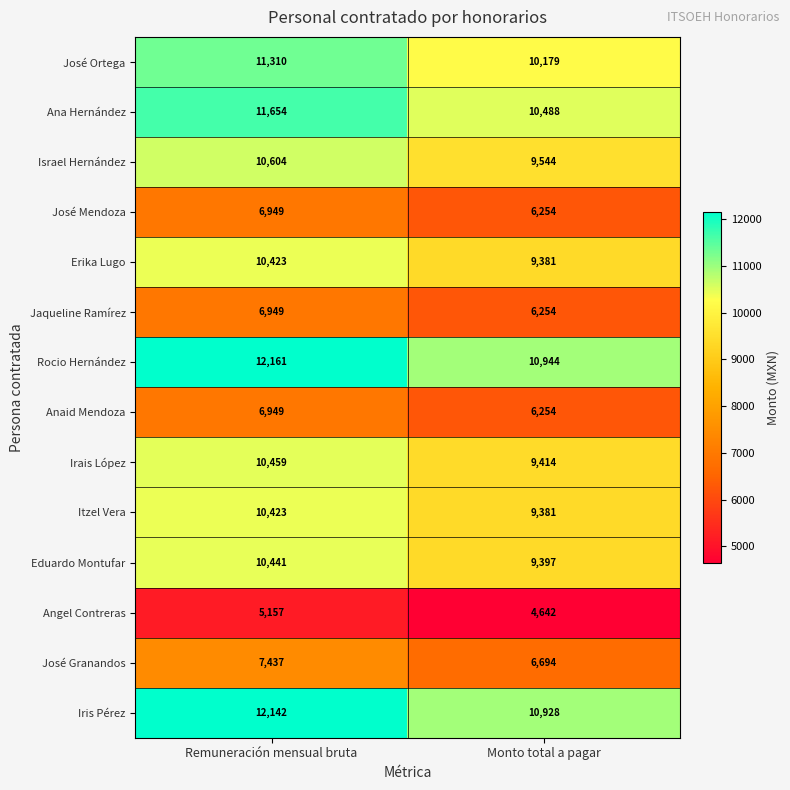

Which series has the widest spread of values?

Rocio Hernández